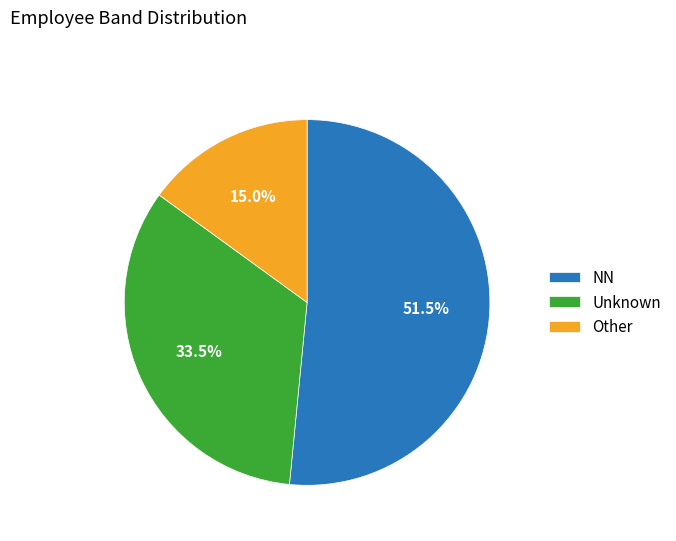

What is the majority slice?

NN